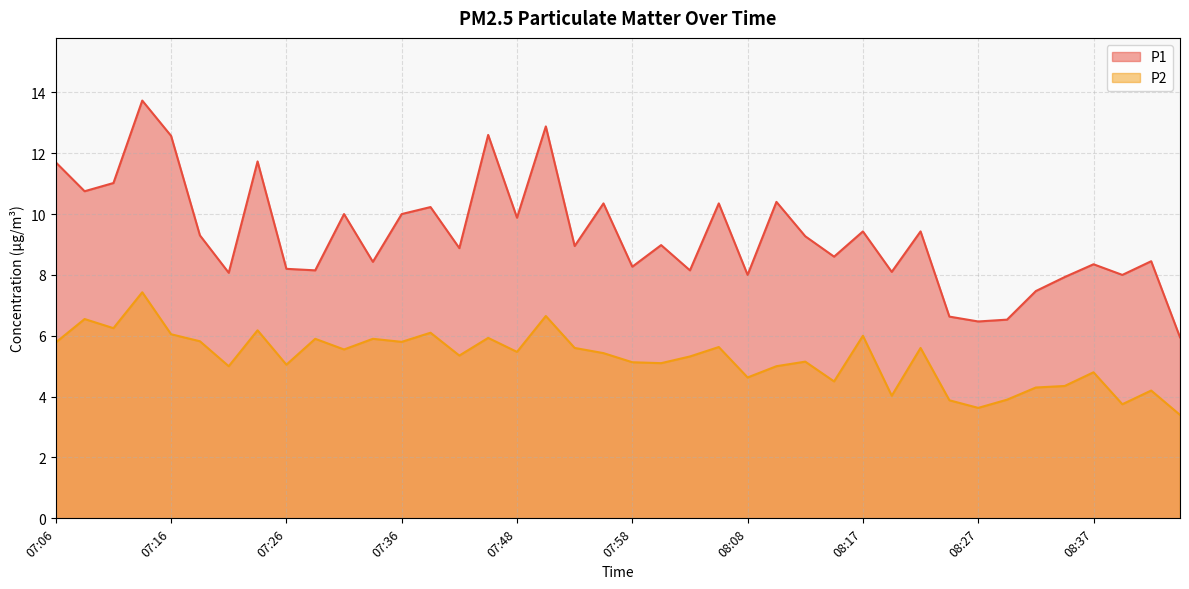

In P1, how many points are higher than both neighbors (excluding endpoints)?

14